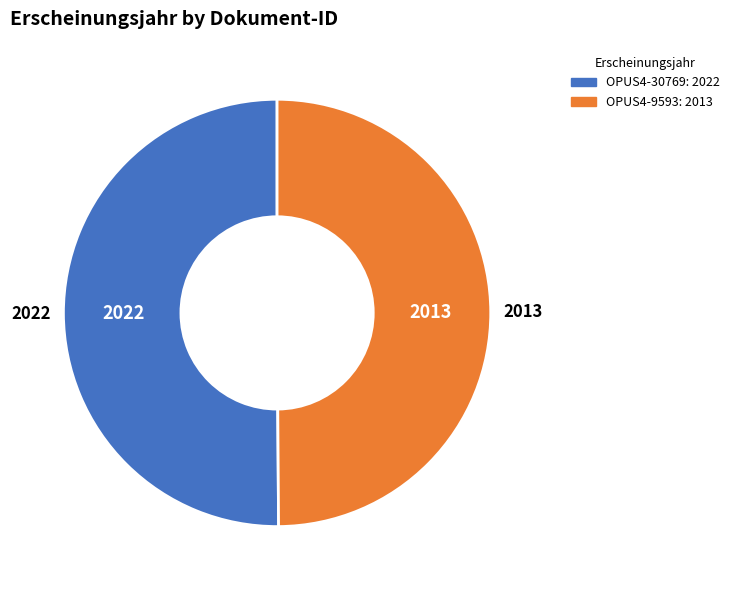

How many segments does this pie chart have?

2